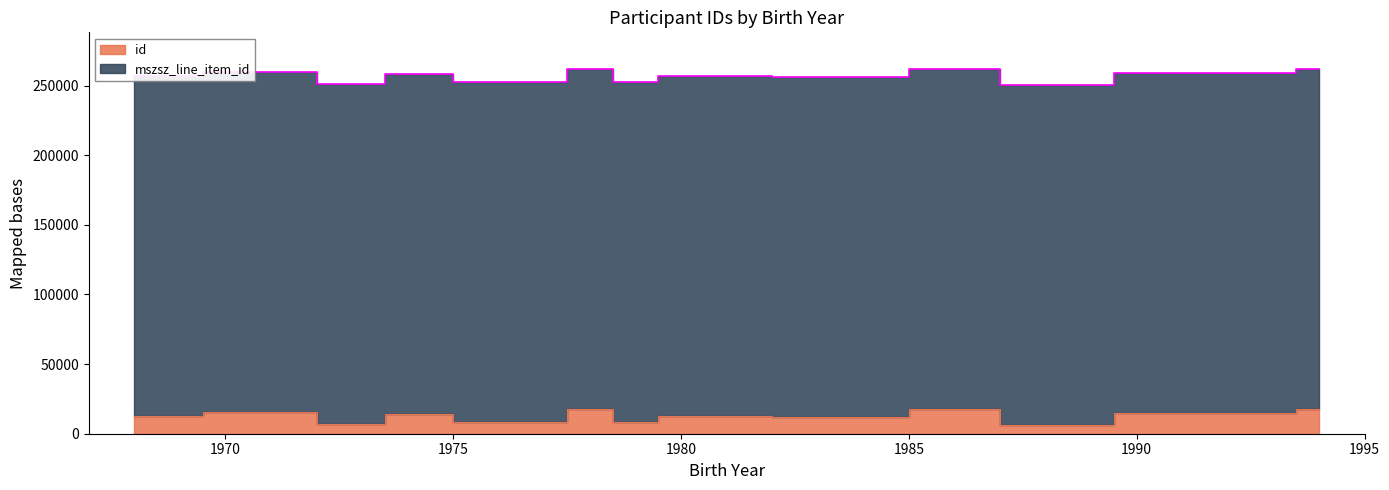

What is the sum of the values at 1984 and 1986?

29643